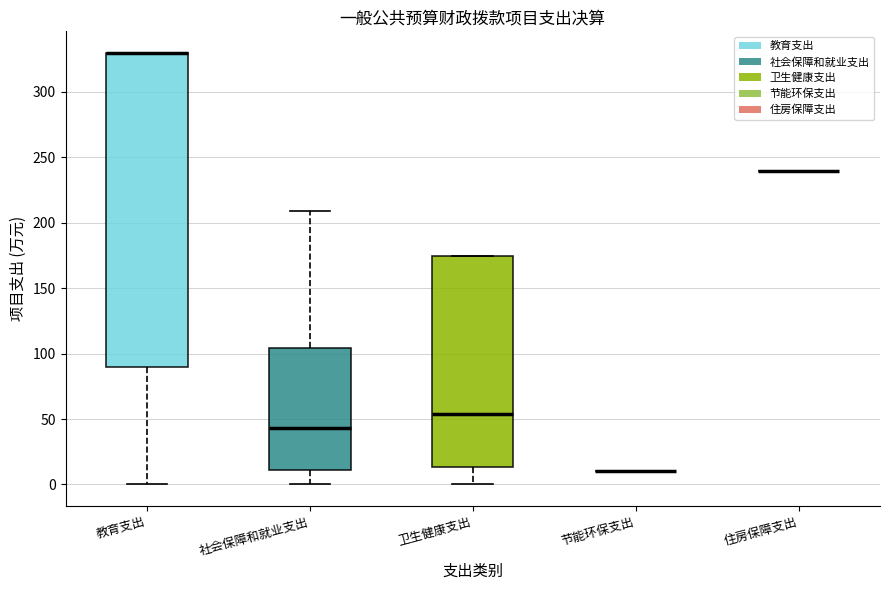

Comparing the boxes themselves (not the whiskers), which one is the tallest?

教育支出